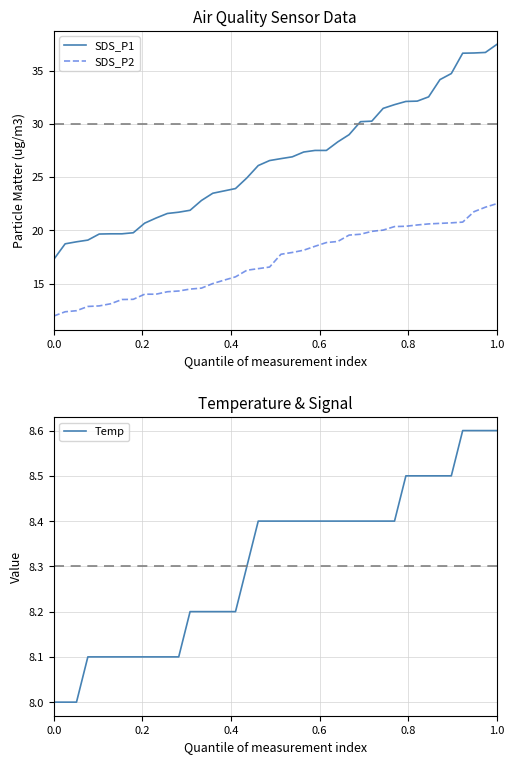

What is the highest value of the SDS_P1 series?

37.5